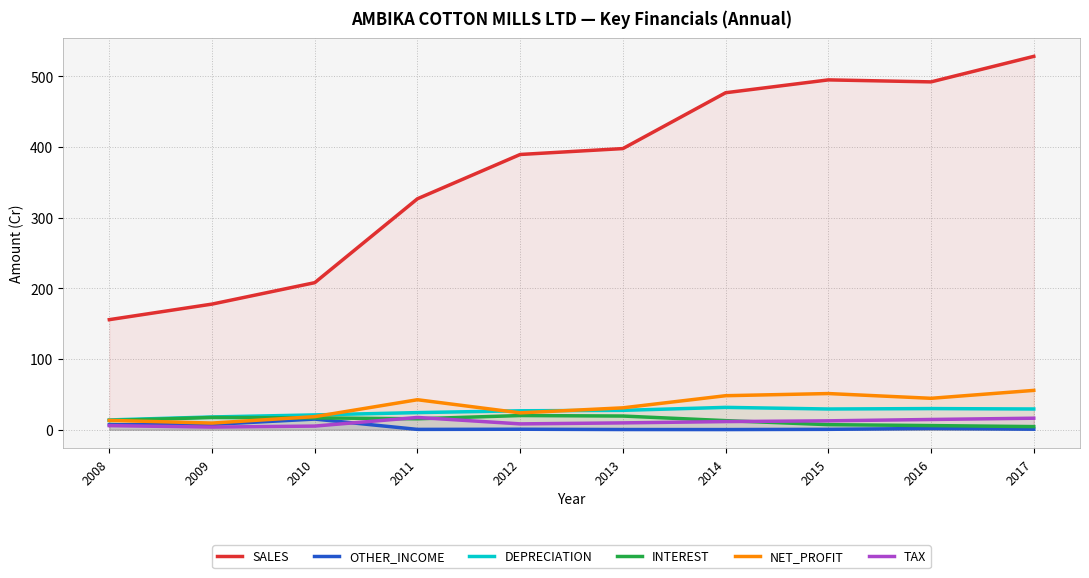

What are all the series names shown in the legend?

SALES, OTHER_INCOME, DEPRECIATION, INTEREST, NET_PROFIT, TAX